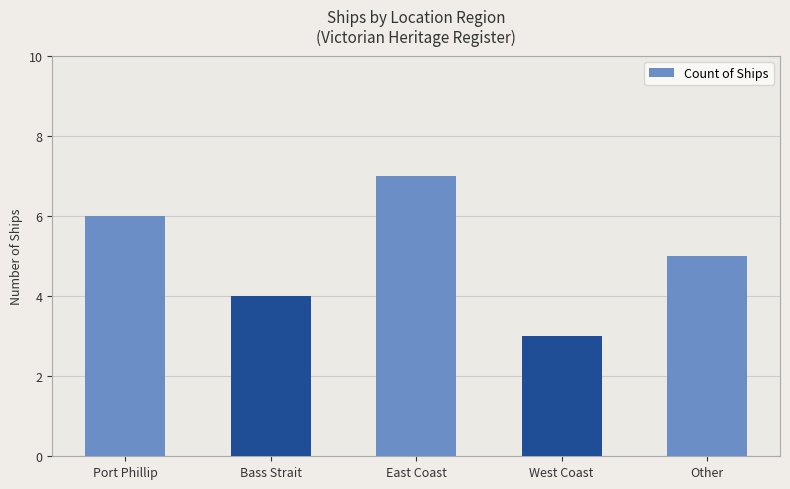

Count the values in the range 4 to 6.

3